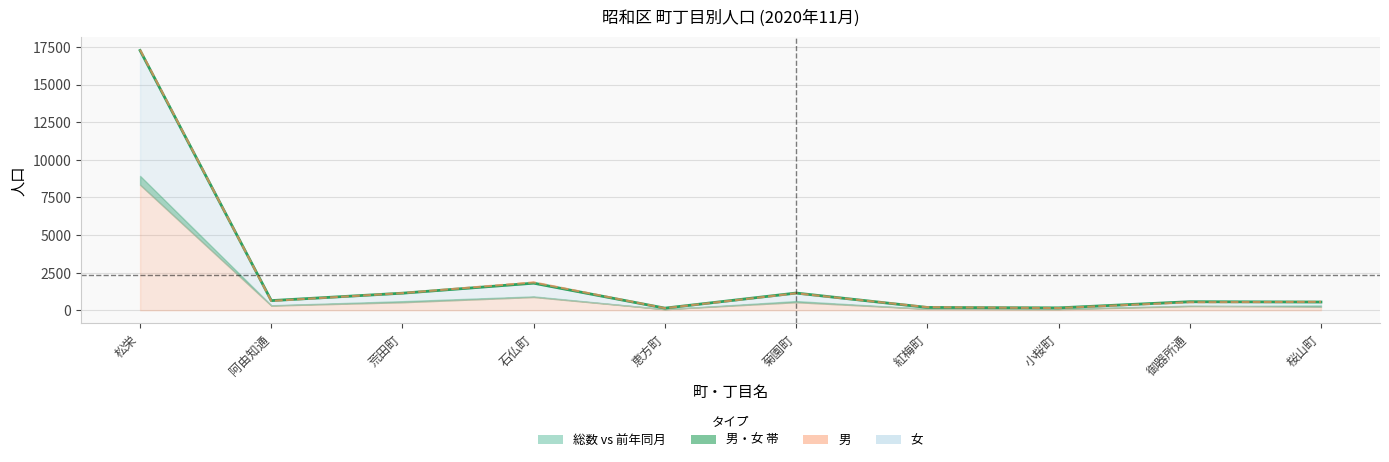

Where is 前年同月人口 nearest to the value 8724?

石仏町